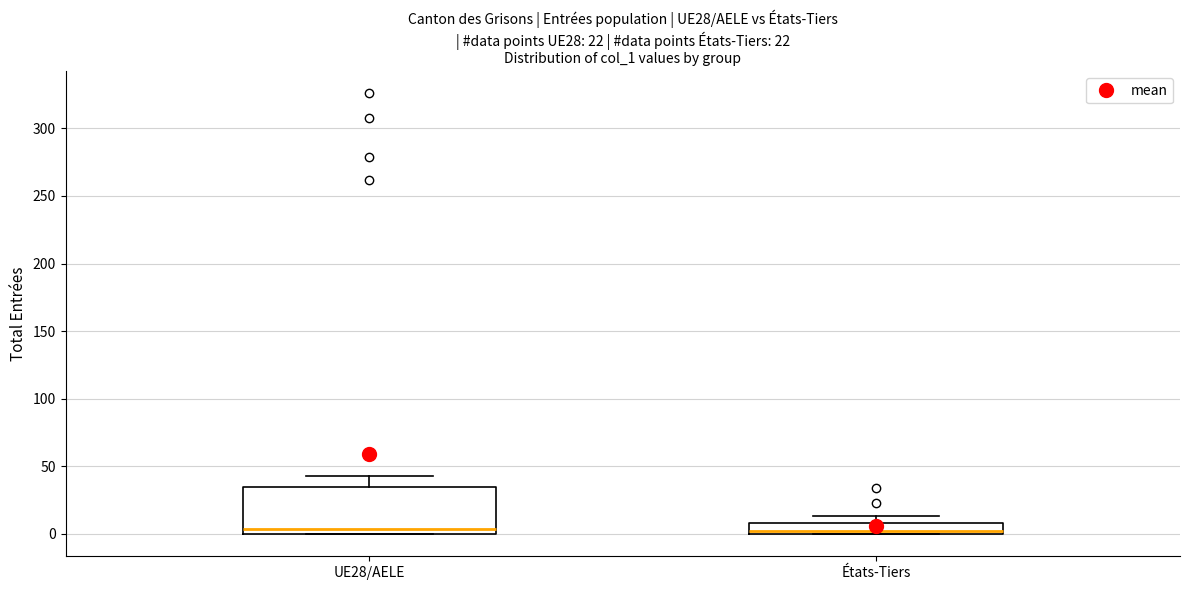

Comparing the boxes themselves (not the whiskers), which one is the tallest?

UE28/AELE